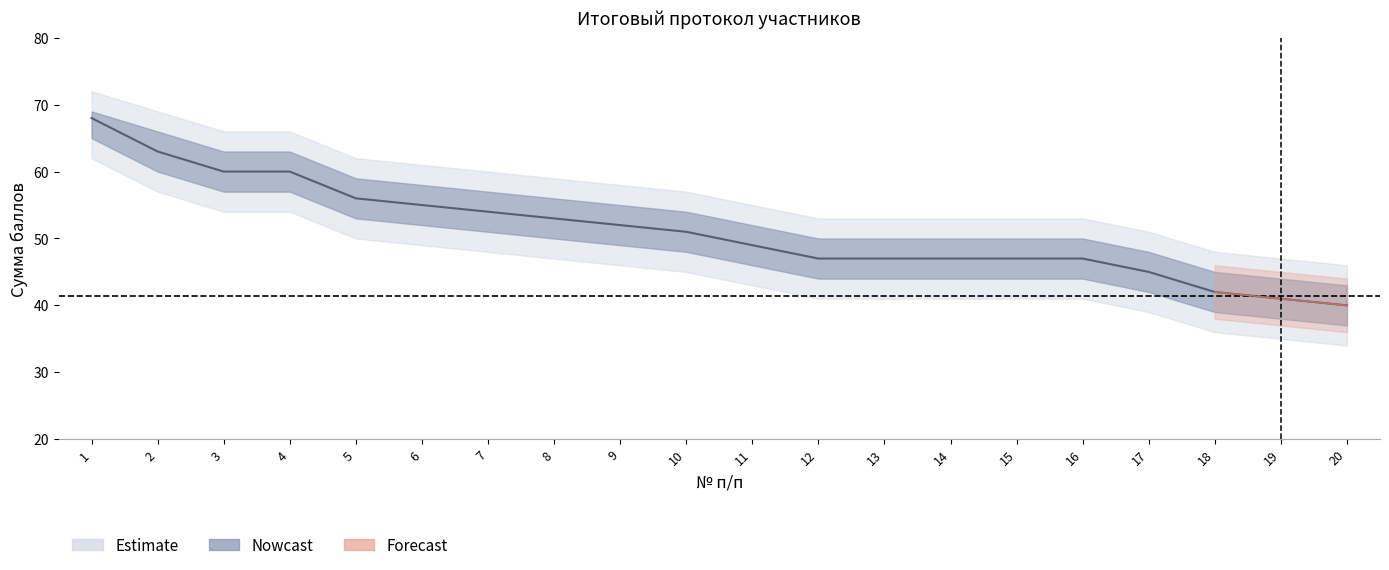

Where is the data nearest to the value 54?

7